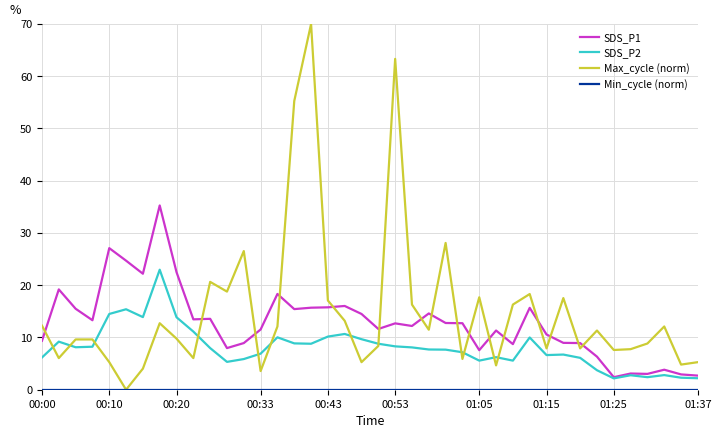

Which series has the widest spread of values?

Max_cycle (norm)